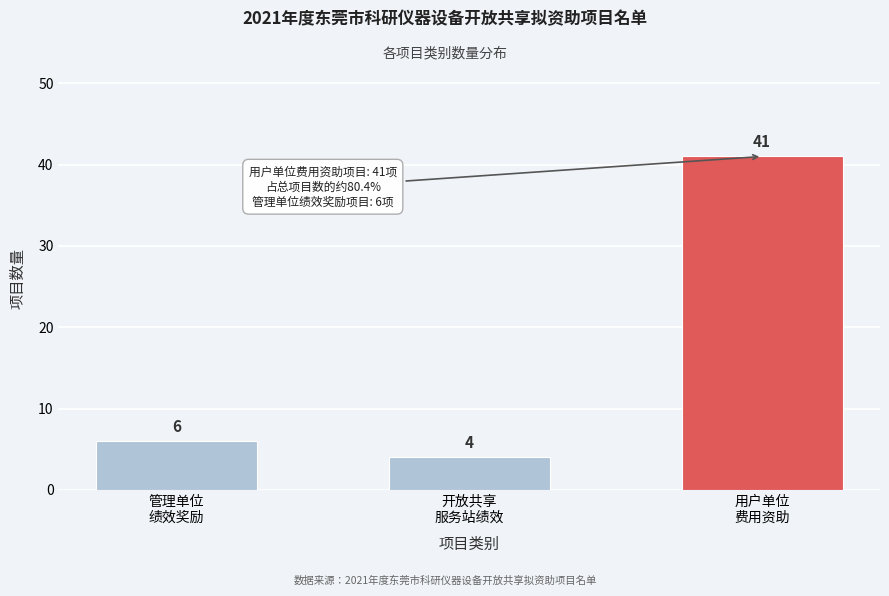

Reading left to right, transcribe all the data shown in this chart.

6	4	41